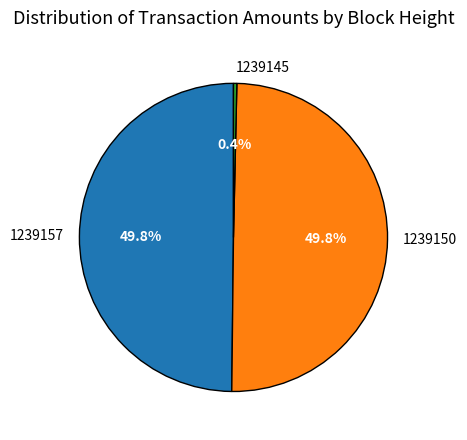

How many segments does this pie chart have?

3